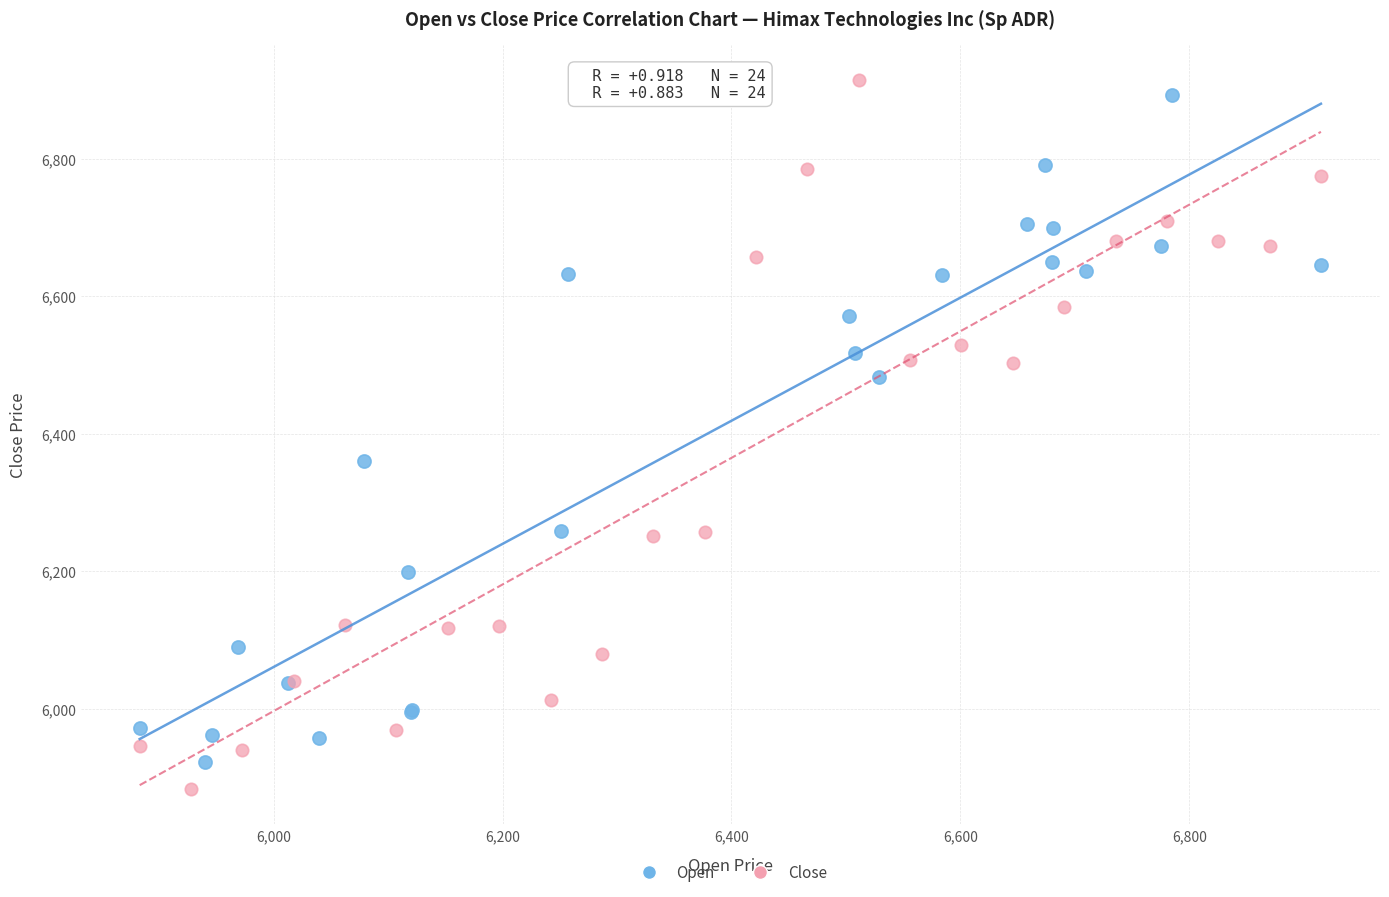

What are all the series names shown in the legend?

Open, Close